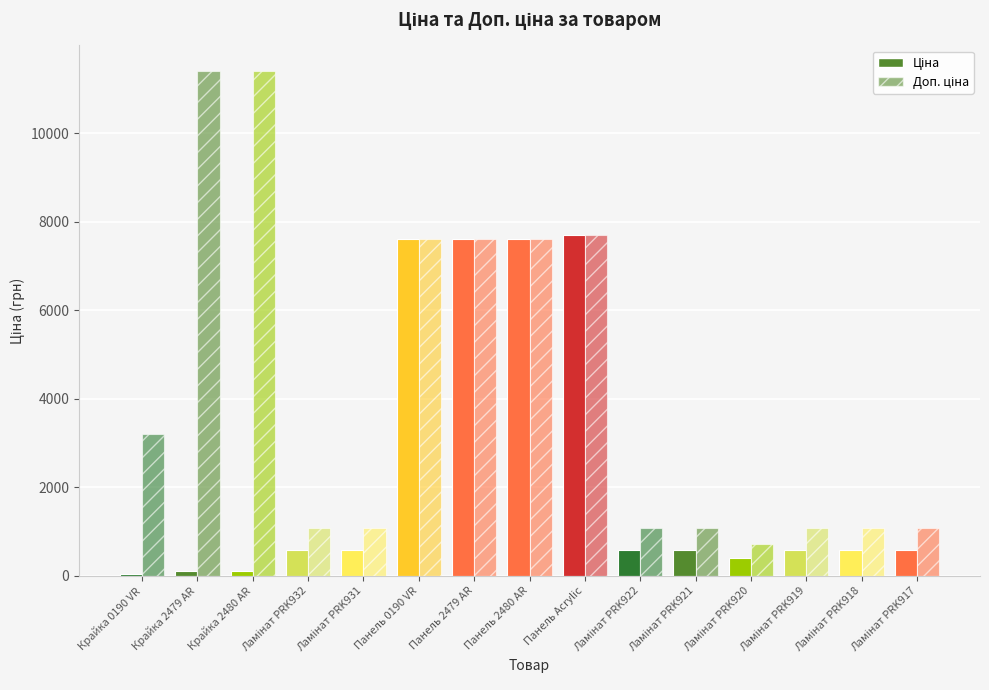

How many distinct data groups are displayed?

2